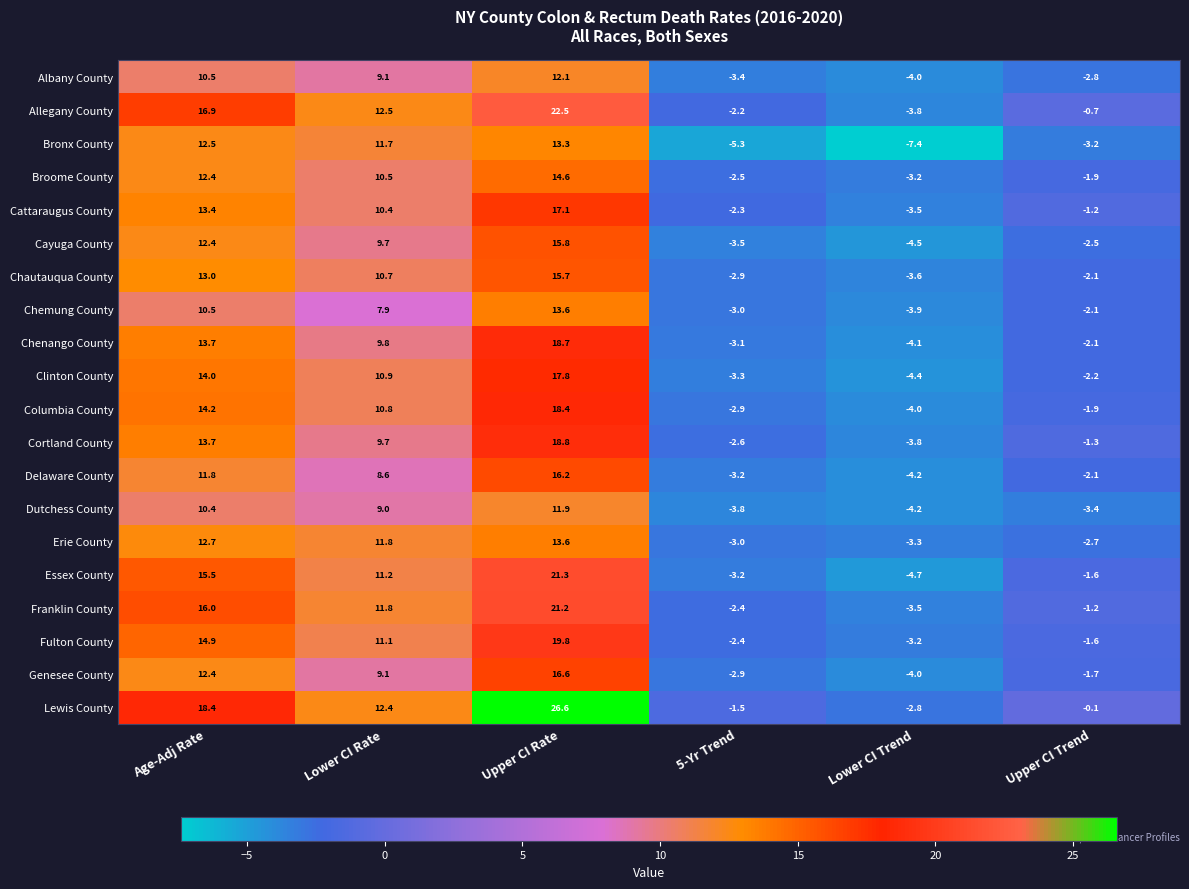

What is the approximate value of Delaware County at Upper CI Rate?

16.2